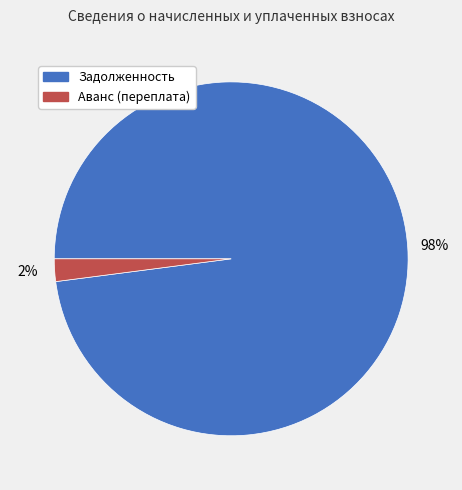

Is there any slice that represents more than half of the pie?

Yes